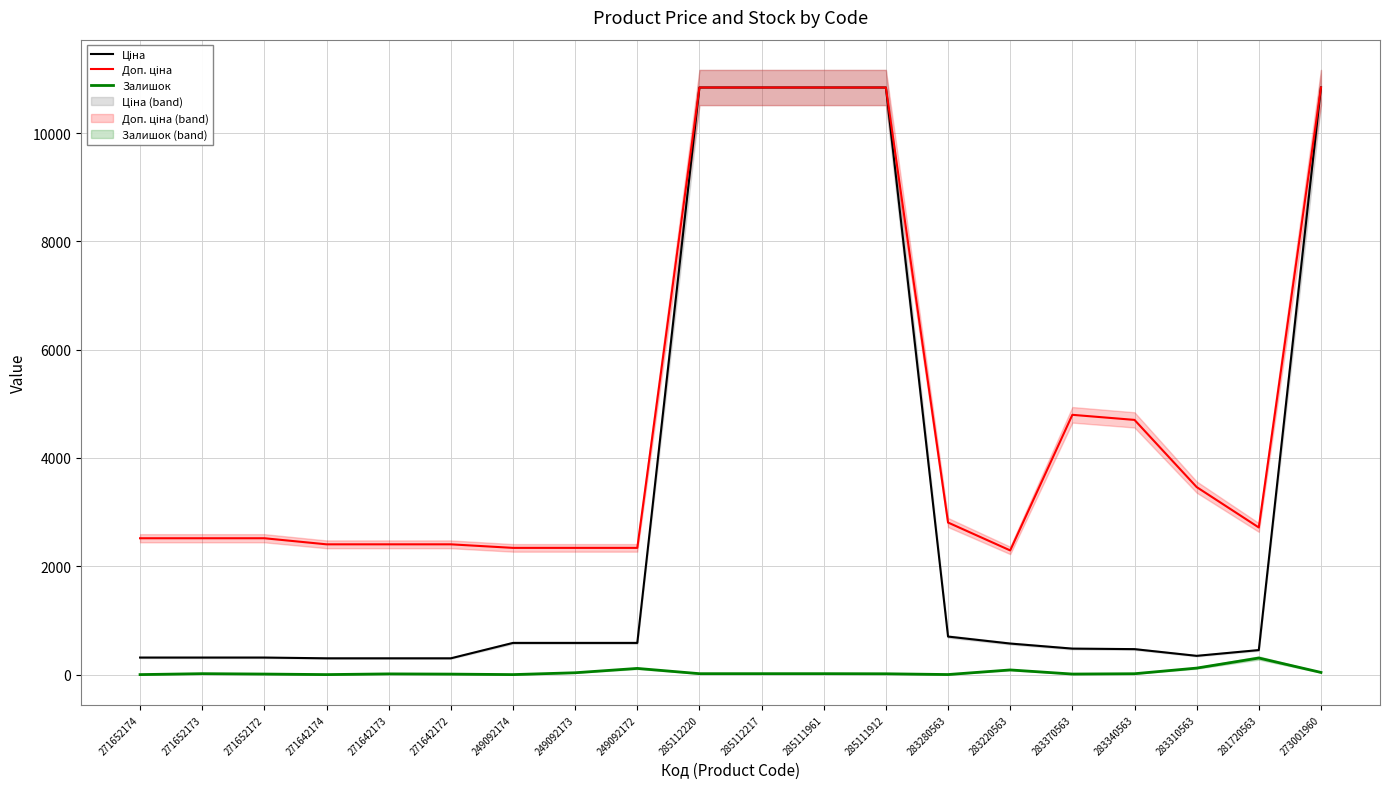

True or false: Ціна has a value of 353.1 at 283280563.

False